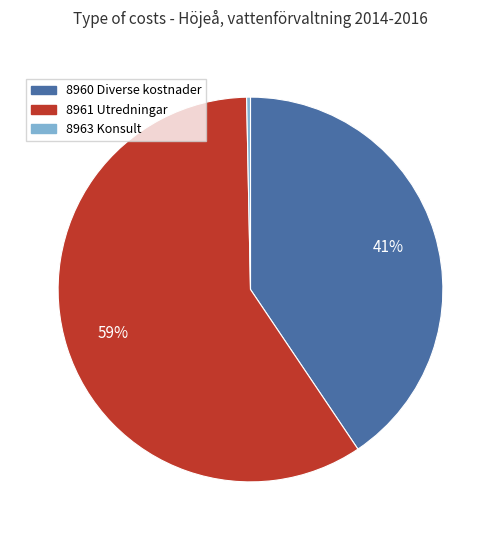

Combined, do 8963 Konsult and 8961 Utredningar account for over 50%?

Yes